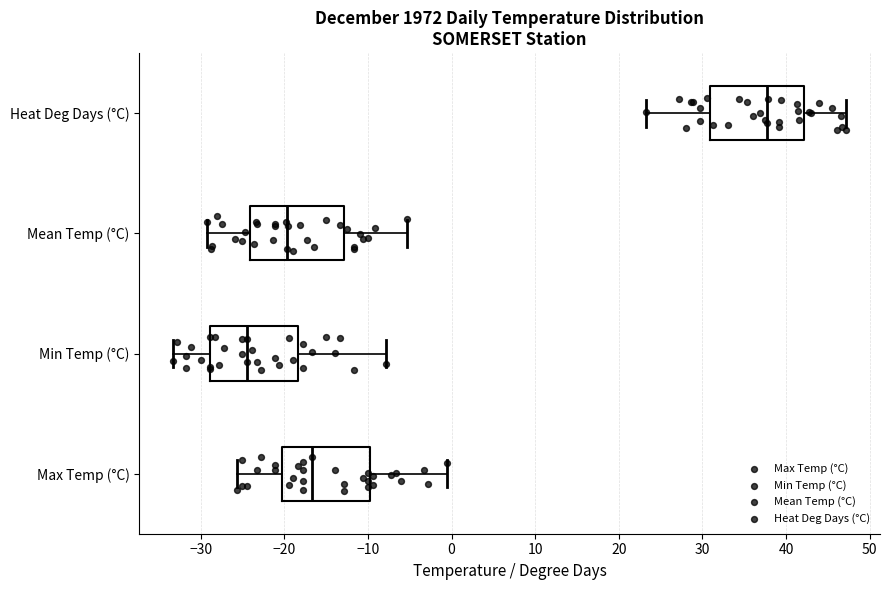

Where is the left edge of the box for Max Temp (°C) on the x-axis? The values are not printed on the chart, so give them approximately, as read against the axis.

-20